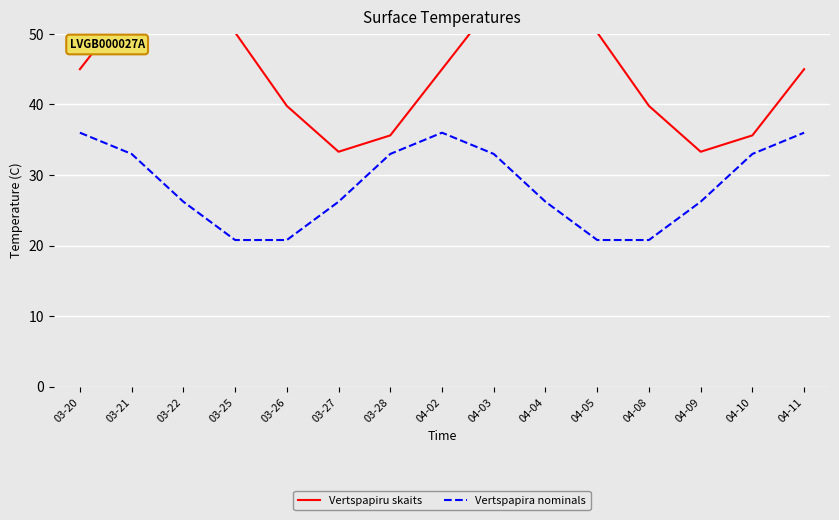

True or false: Vertspapira nominals and Vertspapiru skaits cross at least once.

False